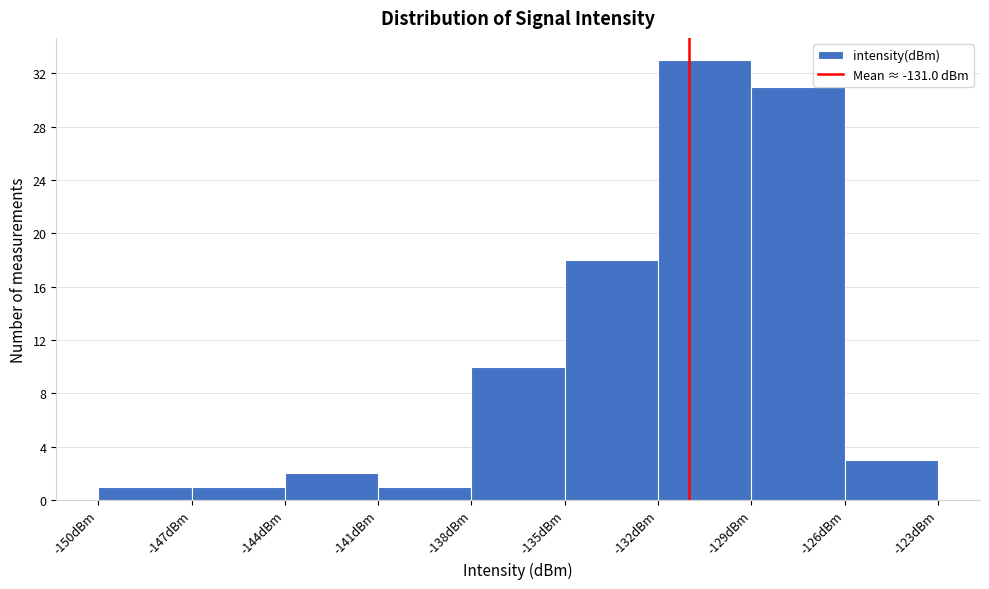

What is the height of the bar covering -129 to -126 on the x-axis? The values are not printed on the chart, so give them approximately, as read against the axis.

31